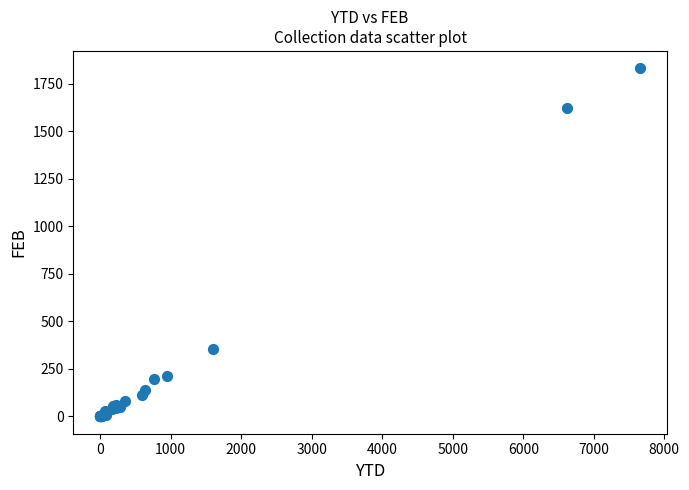

What Y value in the scatter plot is closest to 915?

356